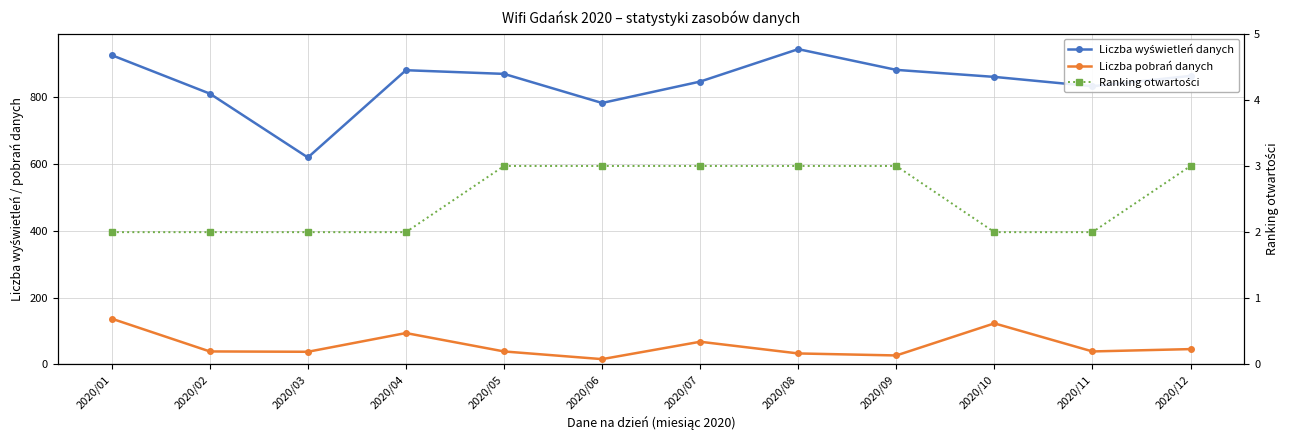

How many data points does each series have?

12